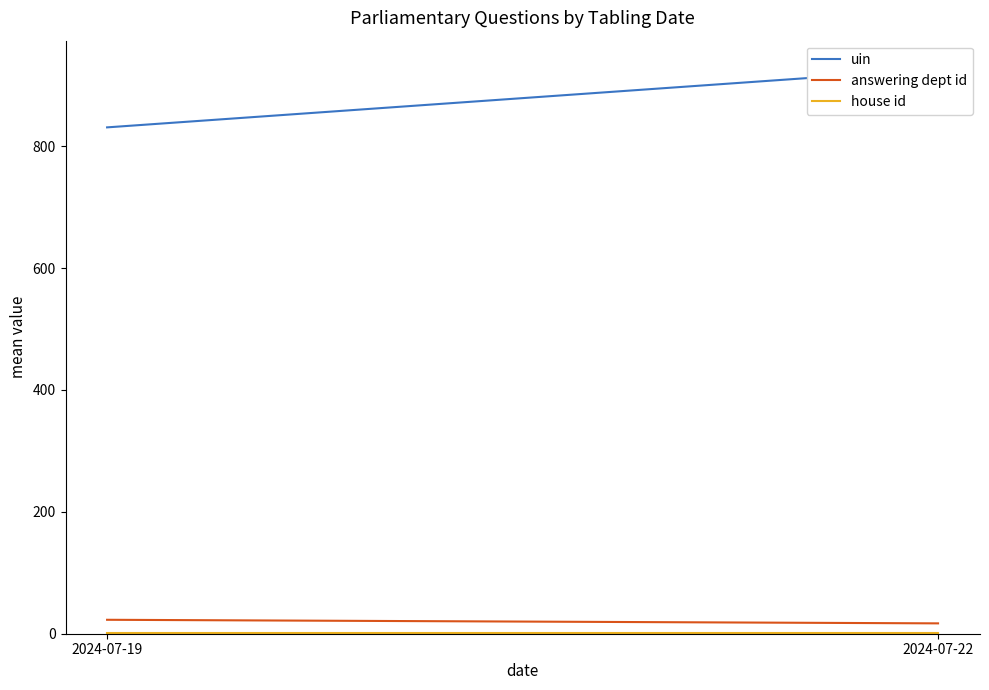

How many data points in answering dept id are above 22?

1